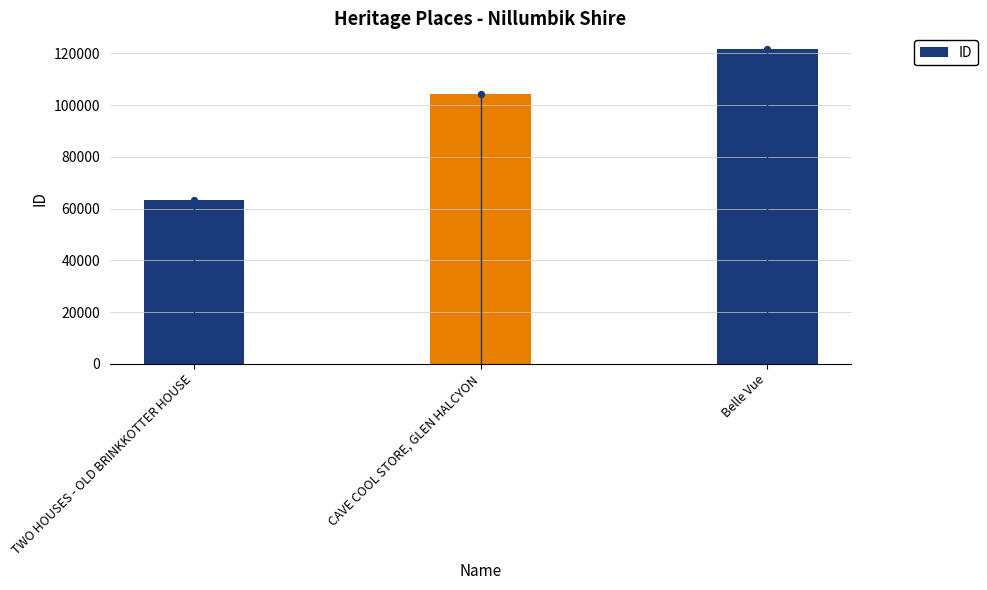

What is the ratio of the value at Belle Vue to the value at CAVE COOL STORE, GLEN HALCYON?

1.2